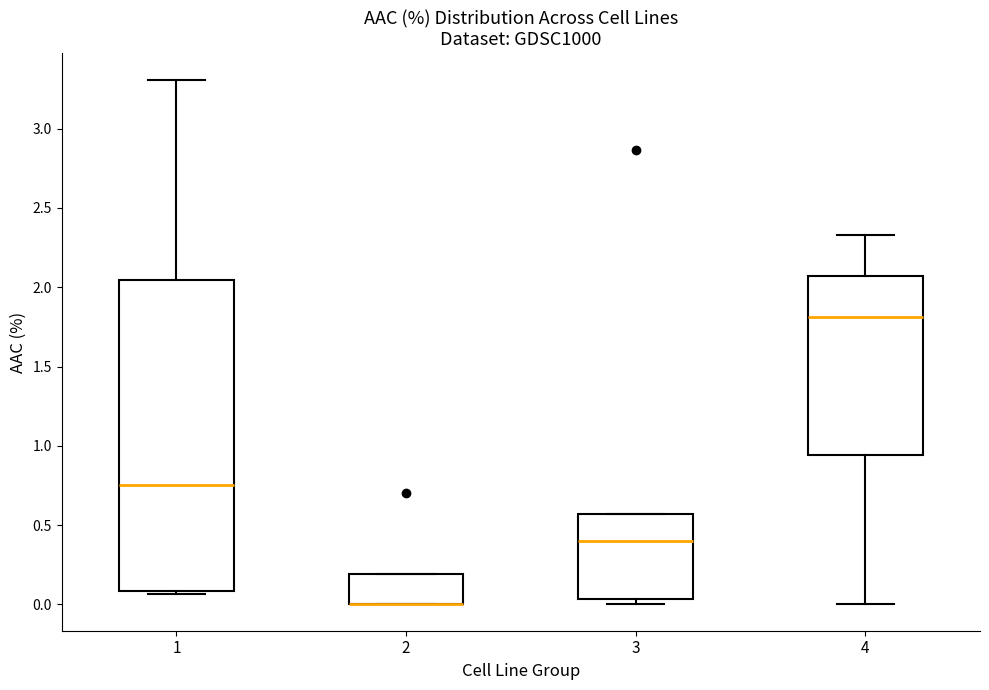

Reading left to right, transcribe this box plot: for each box, give where its median line is, the range the box spans, and where its two whiskers end, as read against the y-axis. The values are not printed on the chart, so give them approximately, as read against the axis.

1: median 0.75, box 0.10 to 2.05, whiskers 0.05 to 3.30
2: median 0.00 (drawn on the box's lower edge), box 0.00 to 0.20, whiskers 0.00 to 0.20
3: median 0.40, box 0.05 to 0.55, whiskers 0.00 to 0.55
4: median 1.80, box 0.95 to 2.05, whiskers 0.00 to 2.35